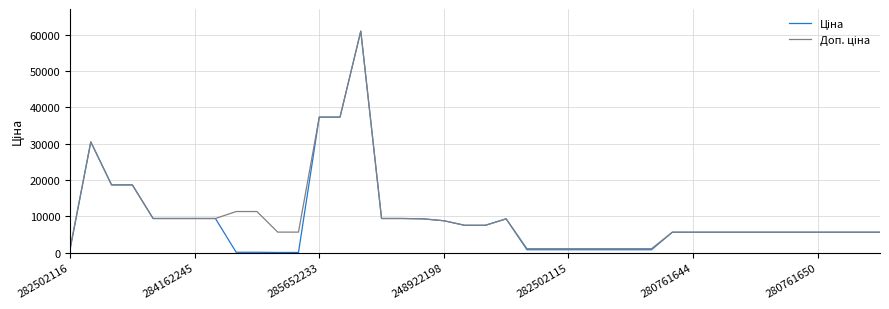

How many categories are shown in the chart?

40